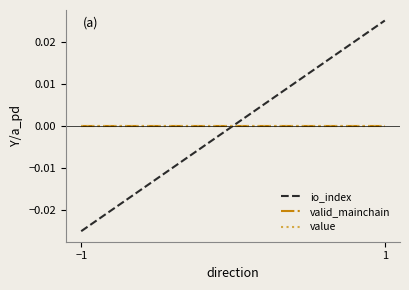

How many lines are shown in the chart?

3